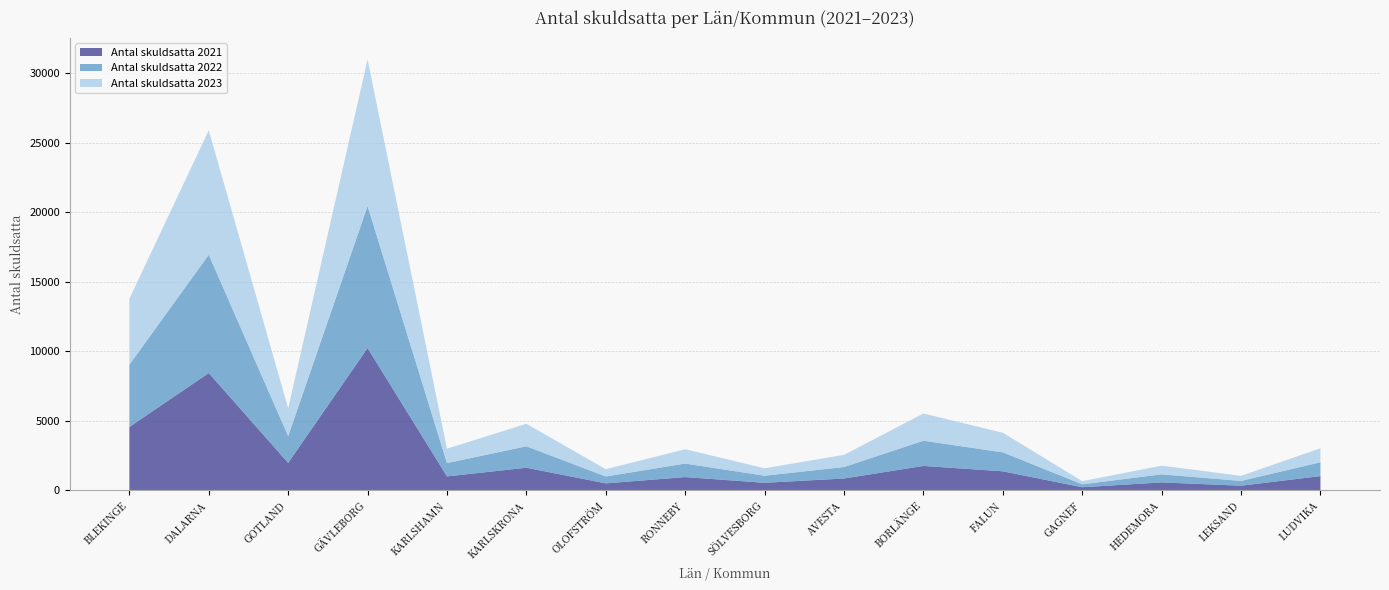

Reading left to right, transcribe all the data shown in this chart.

Antal skuldsatta 2021: BLEKINGE=4545	DALARNA=8426	GOTLAND=1960	GÄVLEBORG=10225	KARLSHAMN=985	KARLSKRONA=1611	OLOFSTRÖM=486	RONNEBY=937	SÖLVESBORG=526	AVESTA=836	BORLÄNGE=1740	FALUN=1353	GAGNEF=206	HEDEMORA=554	LEKSAND=317	LUDVIKA=1009
Antal skuldsatta 2022: BLEKINGE=4479	DALARNA=8511	GOTLAND=1925	GÄVLEBORG=10220	KARLSHAMN=960	KARLSKRONA=1543	OLOFSTRÖM=494	RONNEBY=973	SÖLVESBORG=509	AVESTA=826	BORLÄNGE=1815	FALUN=1365	GAGNEF=211	HEDEMORA=580	LEKSAND=344	LUDVIKA=993
Antal skuldsatta 2023: BLEKINGE=4751	DALARNA=8963	GOTLAND=2006	GÄVLEBORG=10554	KARLSHAMN=1034	KARLSKRONA=1621	OLOFSTRÖM=527	RONNEBY=1033	SÖLVESBORG=536	AVESTA=875	BORLÄNGE=1961	FALUN=1412	GAGNEF=227	HEDEMORA=627	LEKSAND=365	LUDVIKA=1013